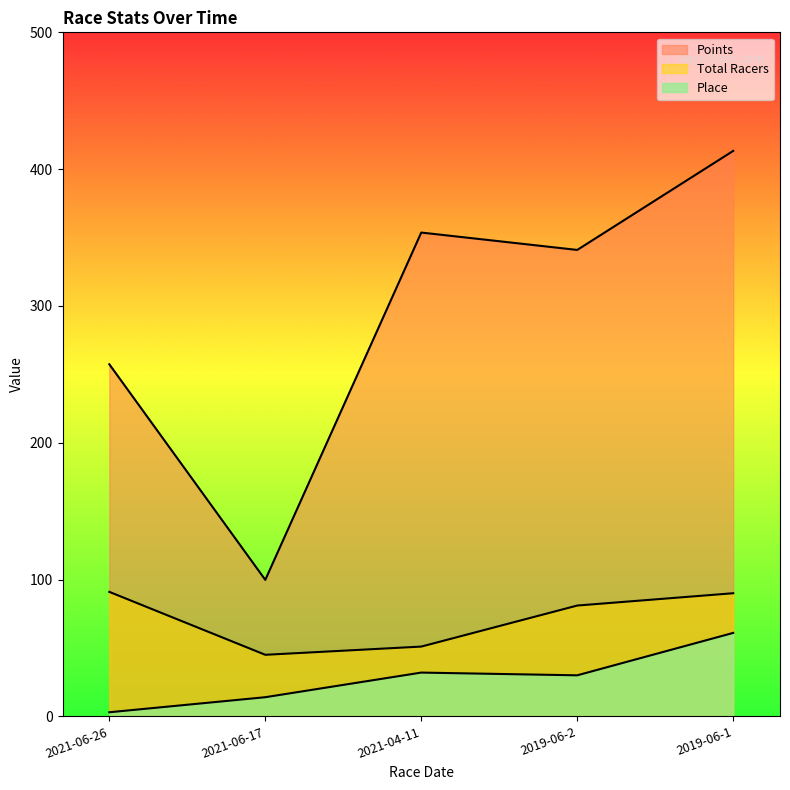

What is the lowest value of the Points series?

99.8